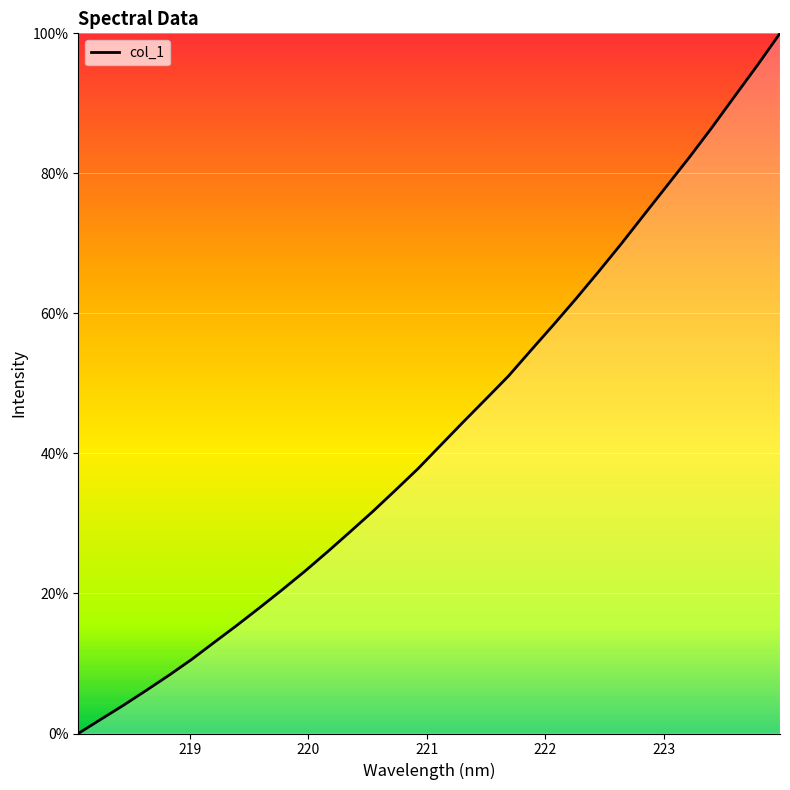

What is the difference between the maximum and minimum values?

100.0